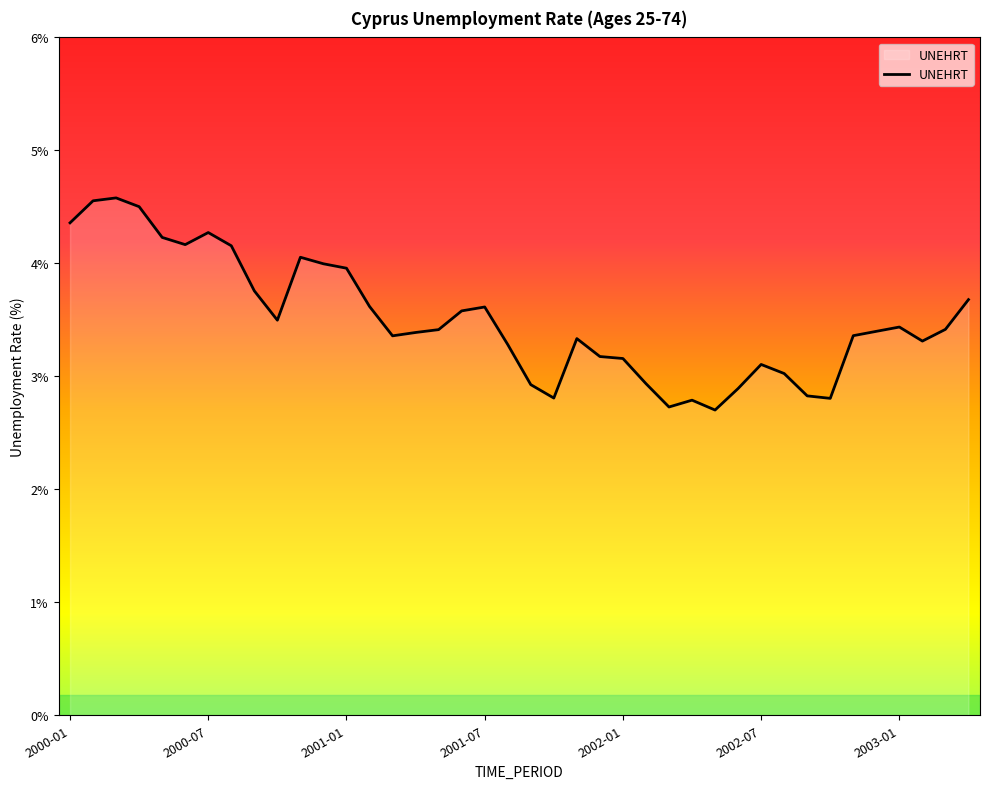

What is the smallest value displayed?

2.7